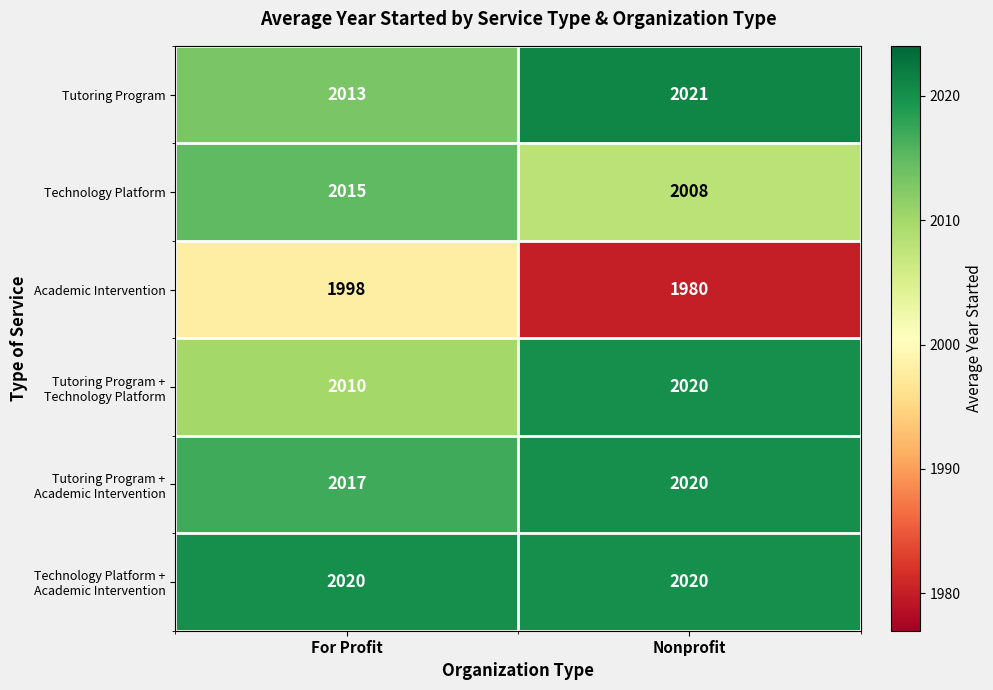

Which series has the widest spread of values?

Academic Intervention